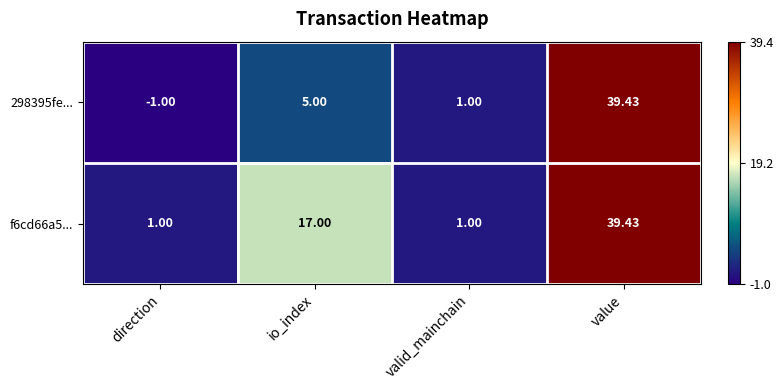

At which label does f6cd66a5... reach its peak?

value